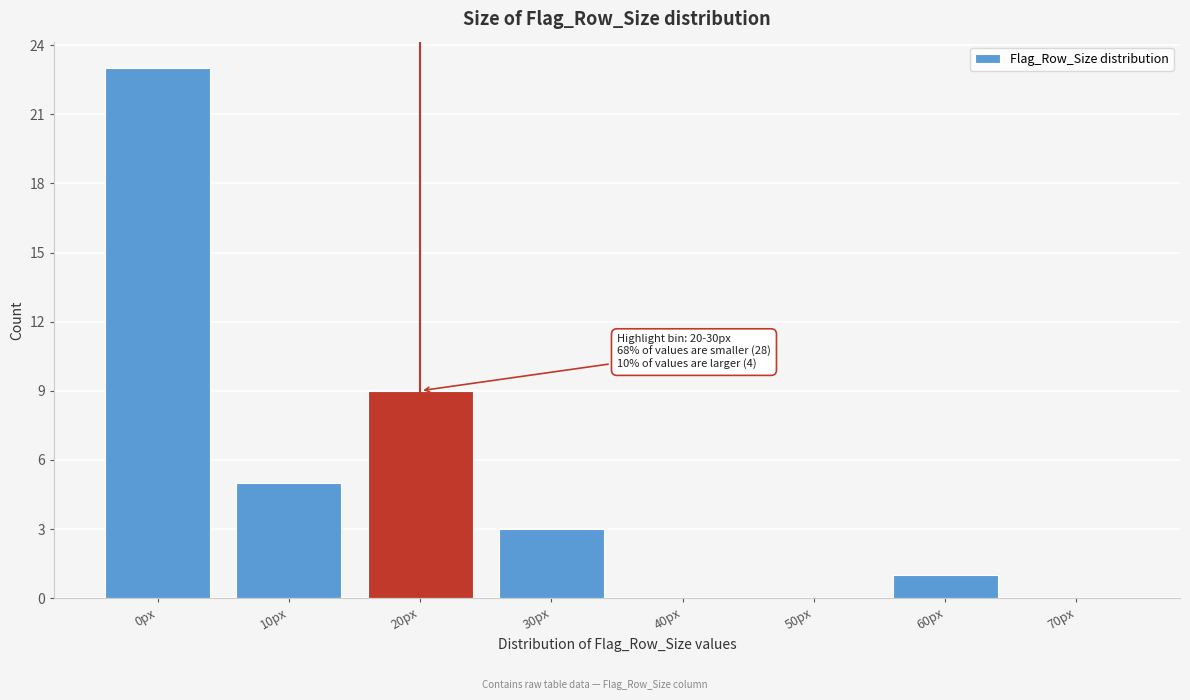

Reading left to right, extract all data points from this chart.

0px=23	10px=5	20px=9	30px=3	40px=0	50px=0	60px=1	70px=0